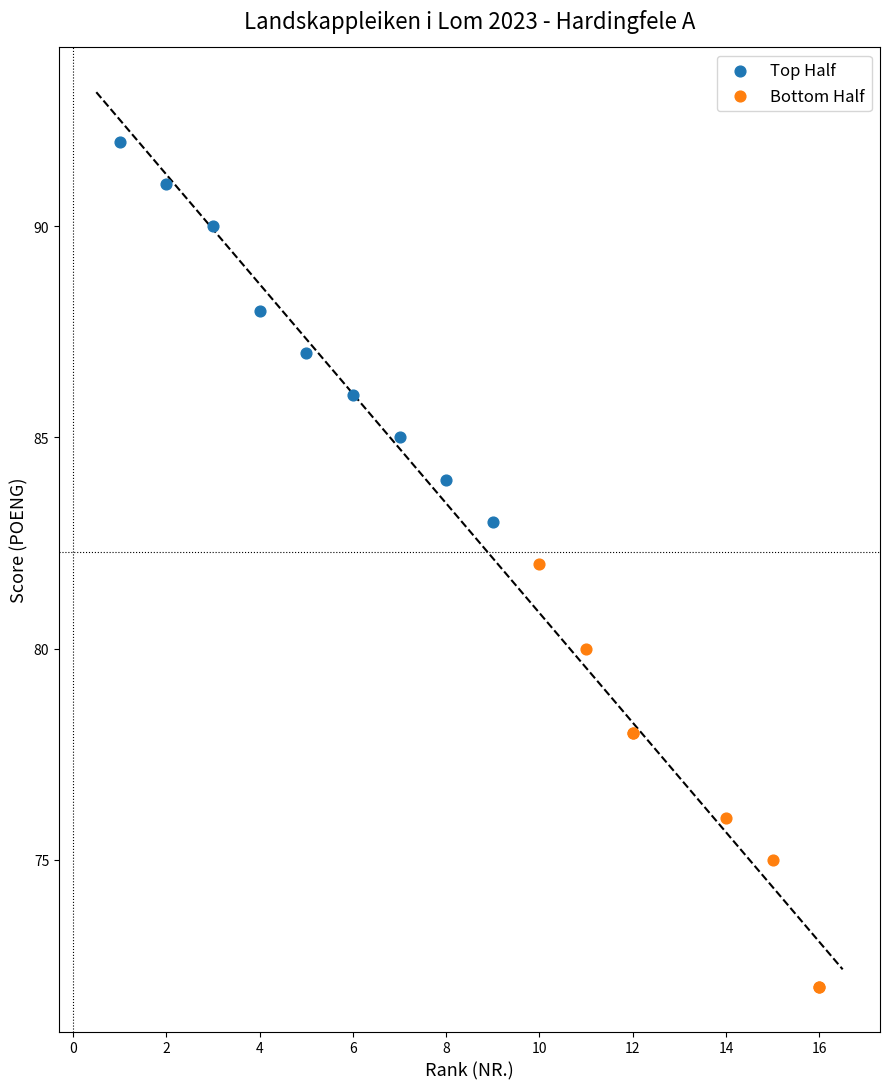

Which series contains the lowest Y value?

Bottom Half